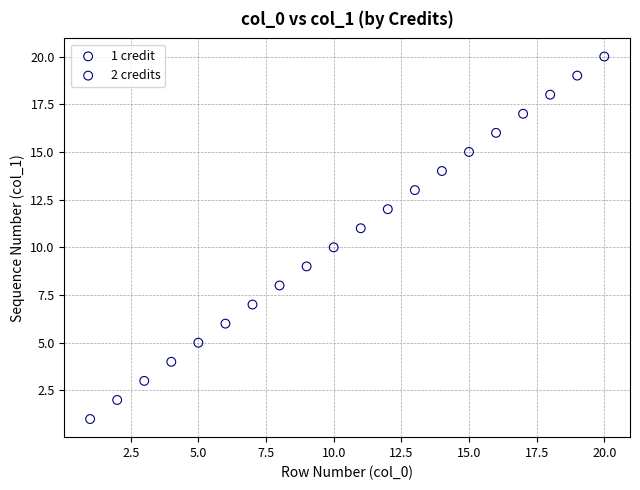

What are all the series names shown in the legend?

1 credit, 2 credits